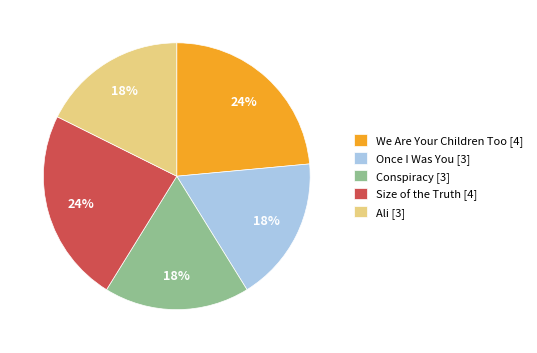

What is the ratio of the value at Once I Was You [3] to the value at Conspiracy [3]?

1.0